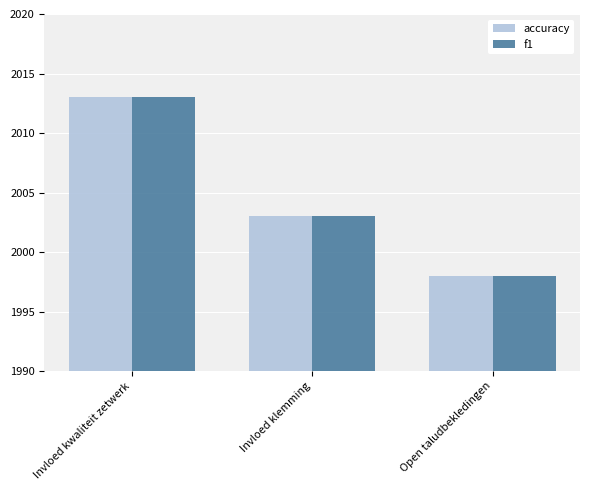

Is it true that accuracy equals 3230 at Open taludbekledingen?

False